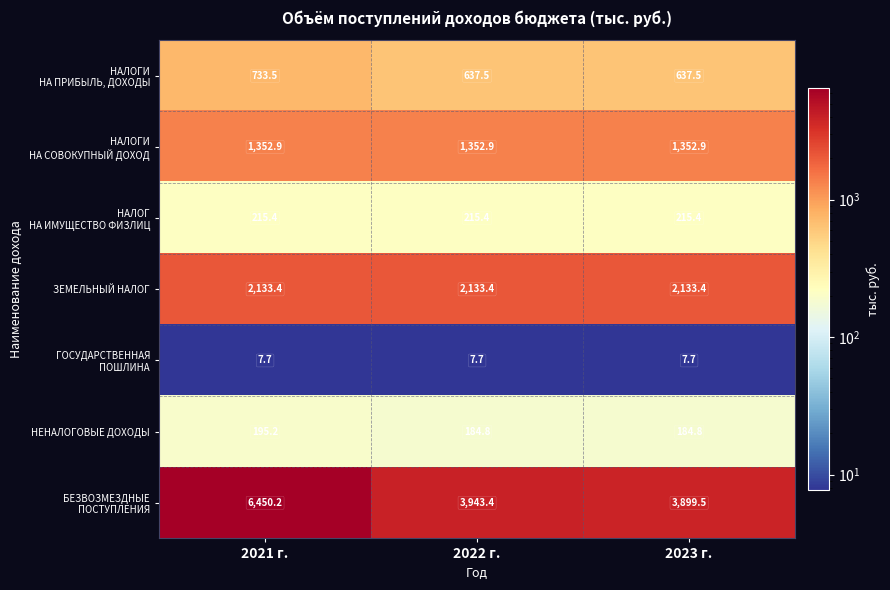

What is the average value of the ЗЕМЕЛЬНЫЙ НАЛОГ series?

2133.4